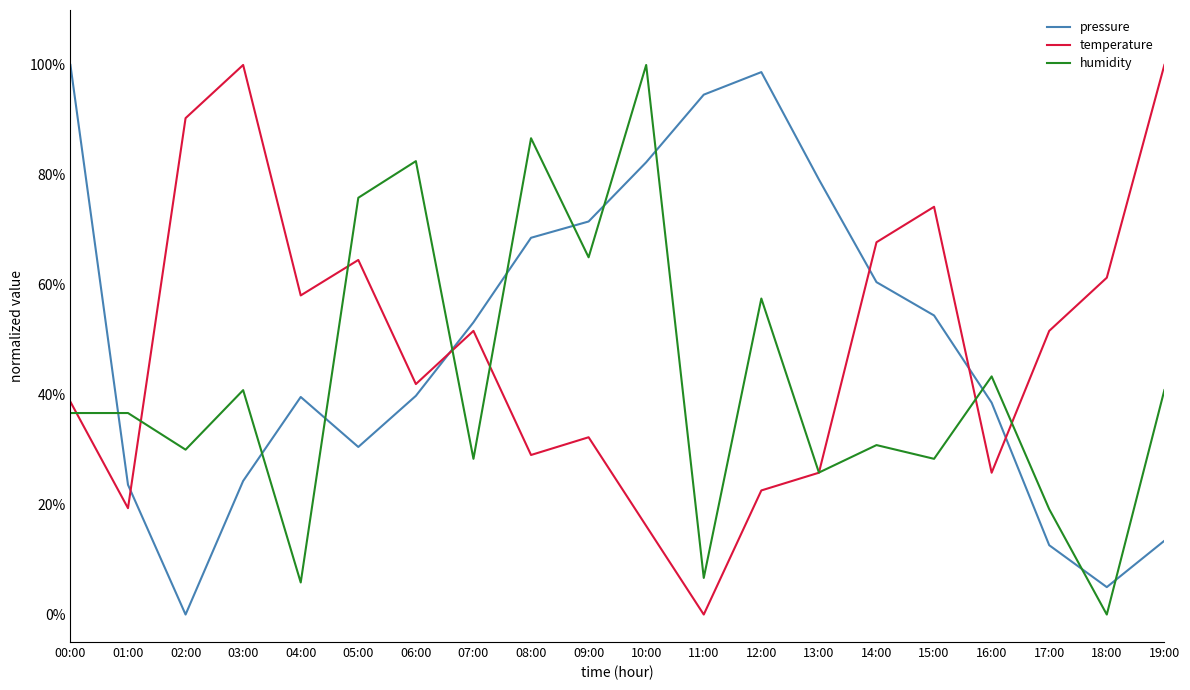

True or false: humidity has more than 2 points higher than both neighbors.

True